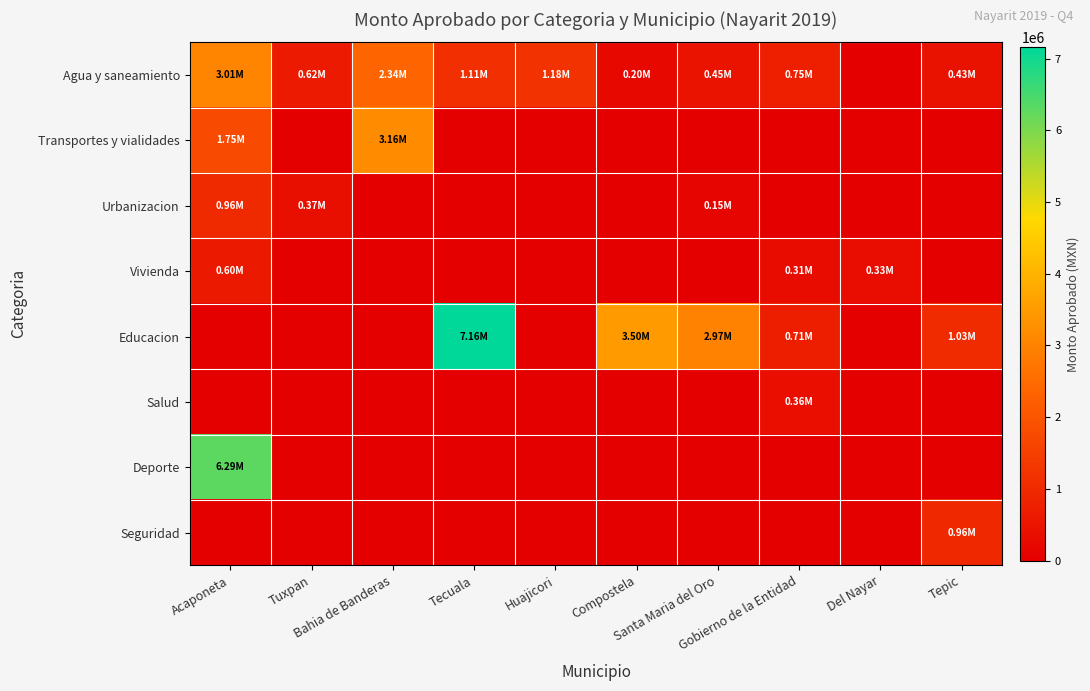

Between Tecuala and Gobierno de la Entidad, which is larger?

Tecuala